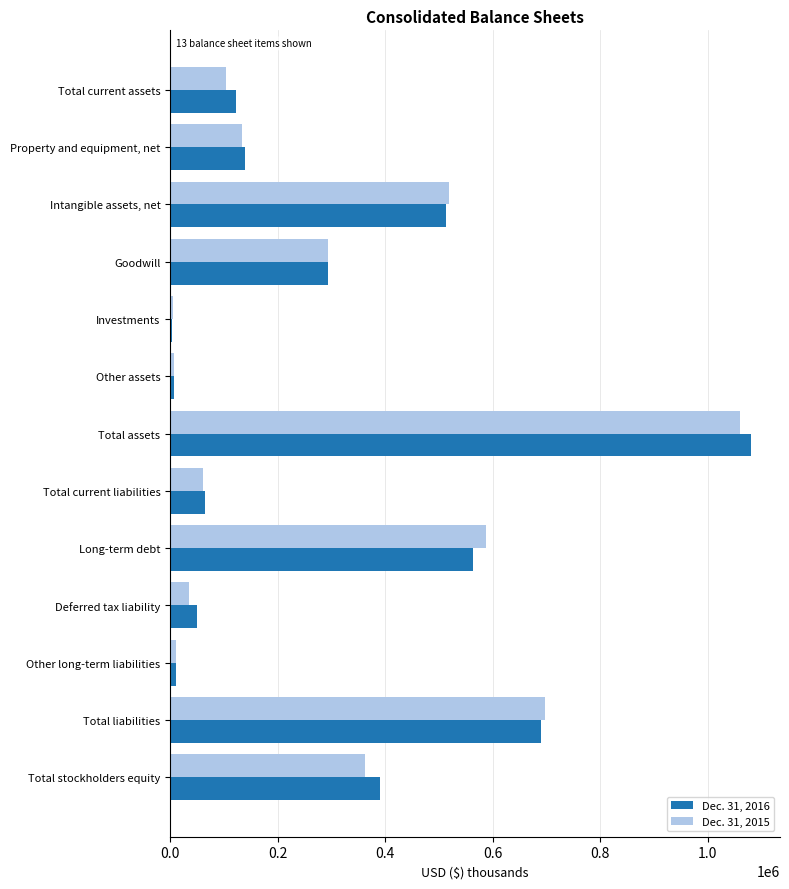

What is the total value across all series at Total assets?

2141416